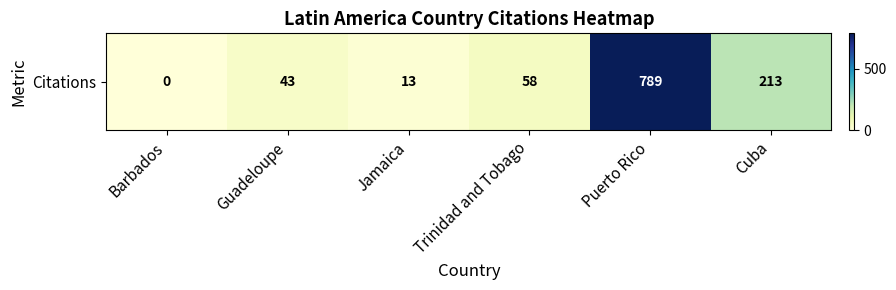

How many data points are less than 58?

3